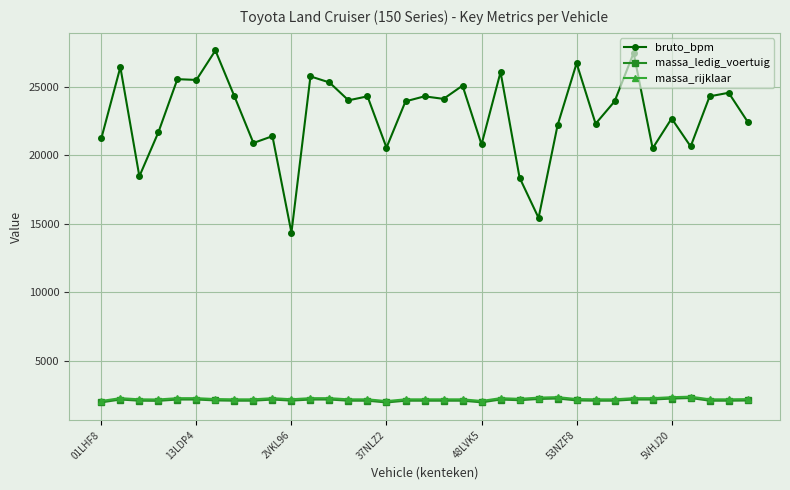

What is the value of the bruto_bpm point at the 10th from the left?

21384